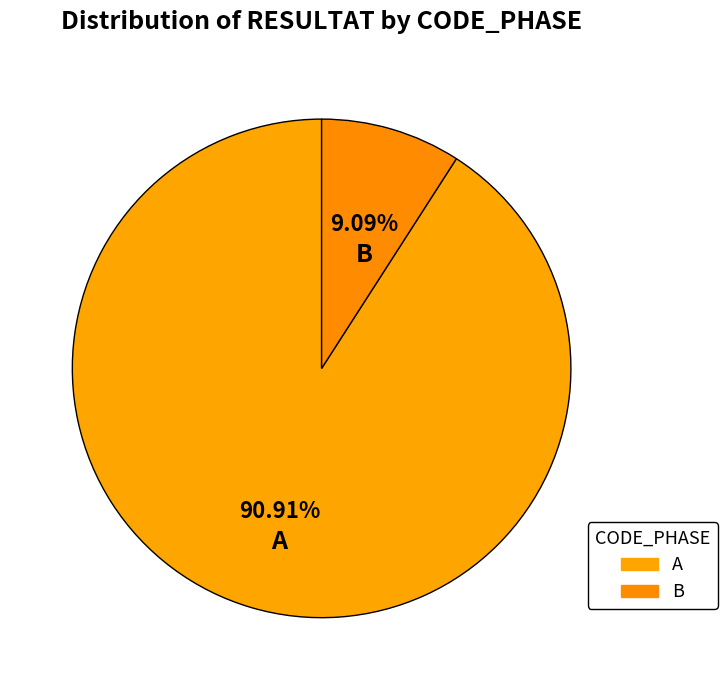

To the nearest percent, what portion does B represent?

9%